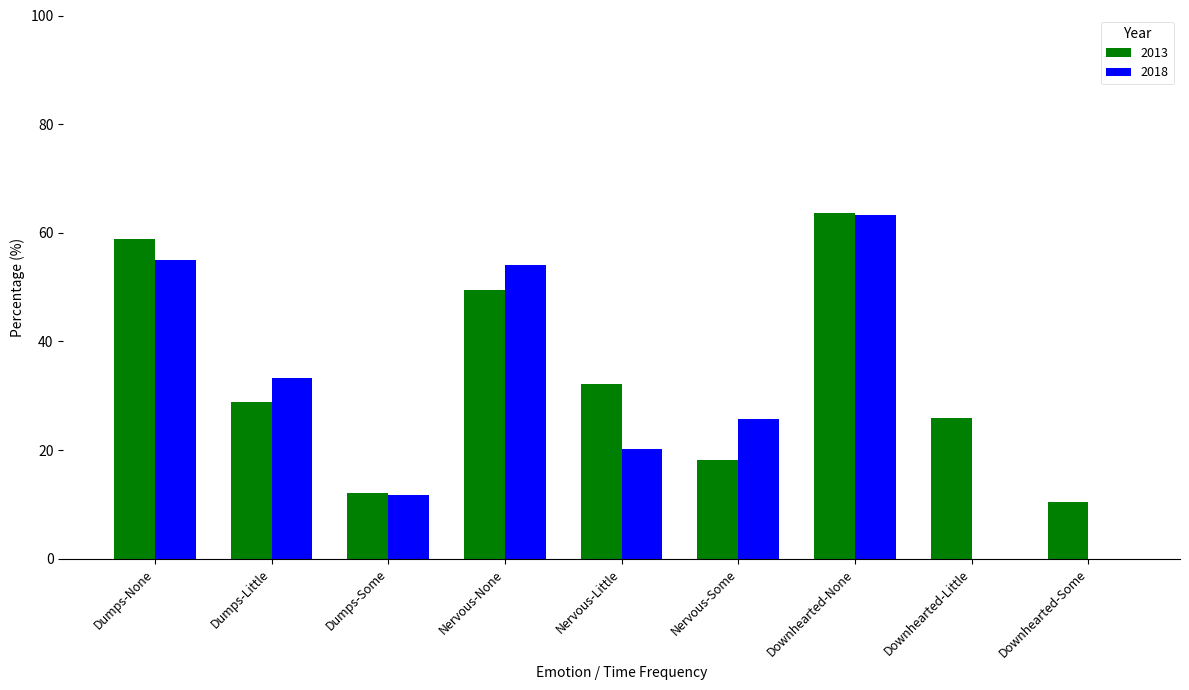

At which label is 2018 closest to 31?

Dumps-Little